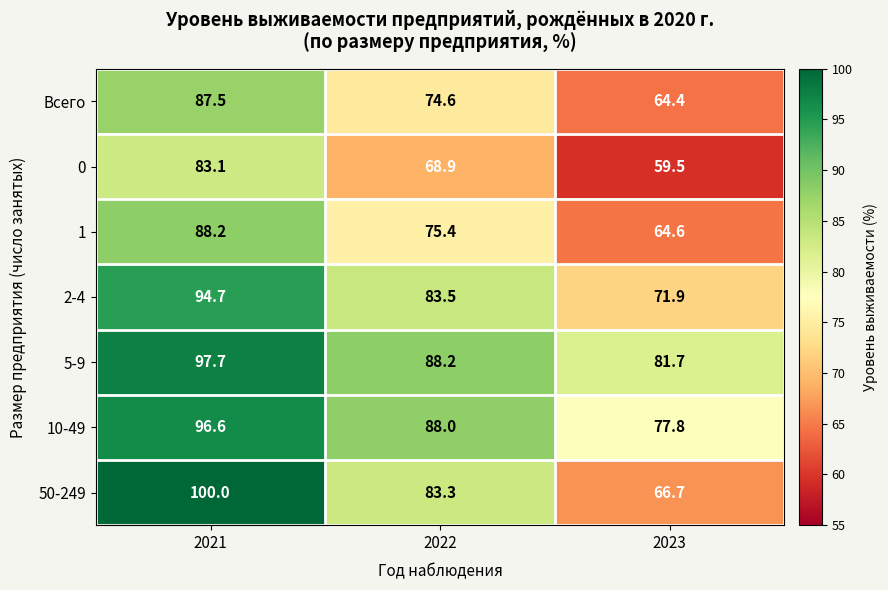

What is the difference between the second highest and minimum values in the Всего series?

10.2